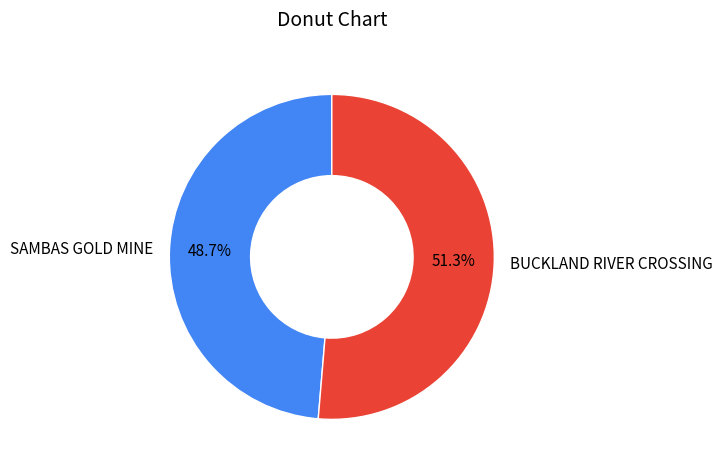

To the nearest percent, what percentage of the pie is SAMBAS GOLD MINE?

49%